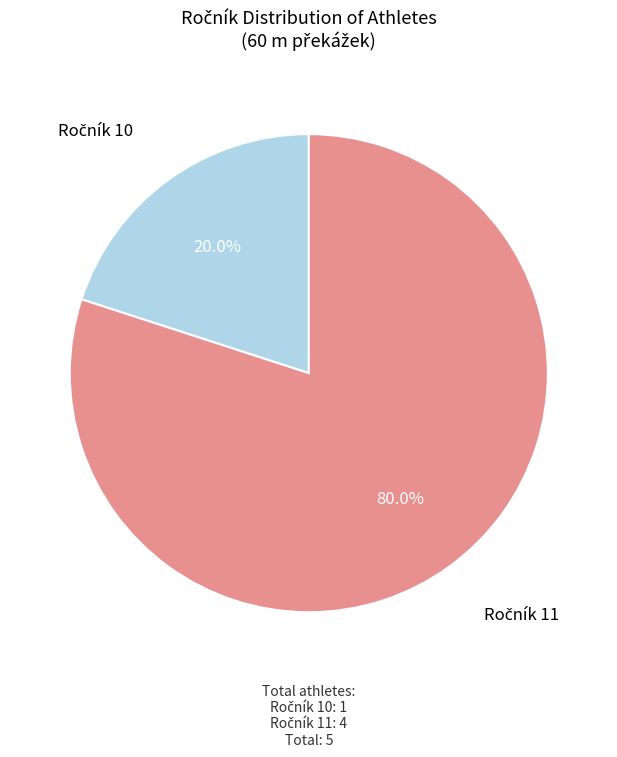

Count the number of slices in the pie.

2